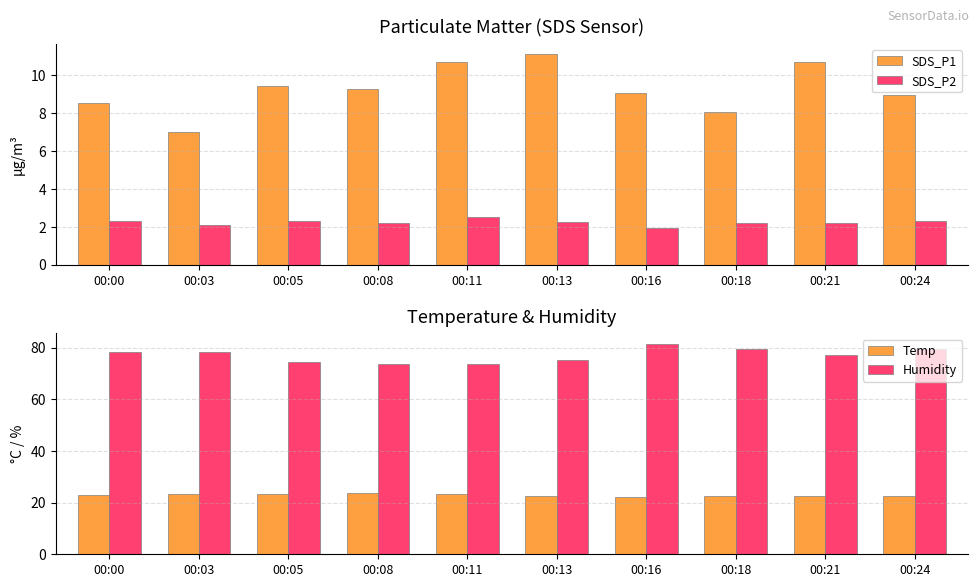

Which series has the largest range (max minus min)?

Humidity